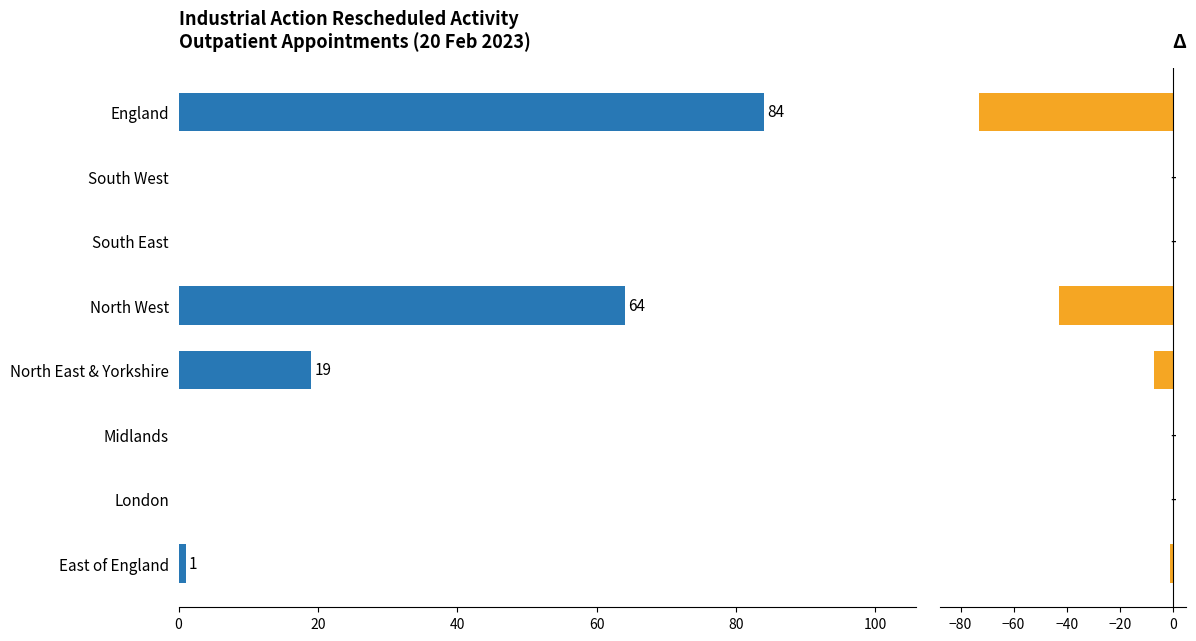

How many values are below 1?

4